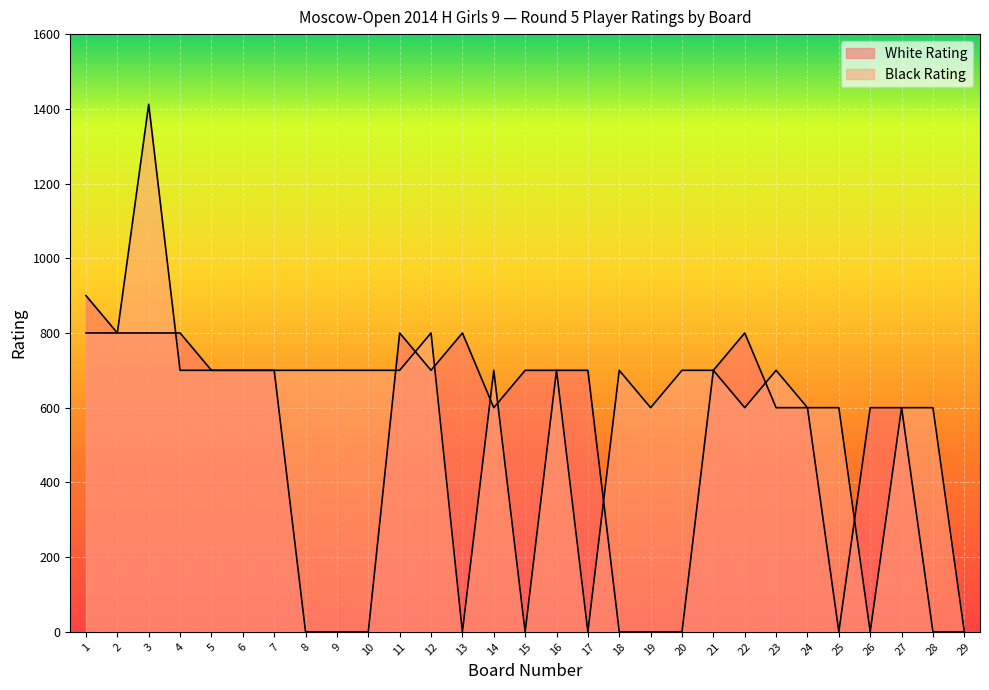

What are all the series names shown in the legend?

White Rating, Black Rating